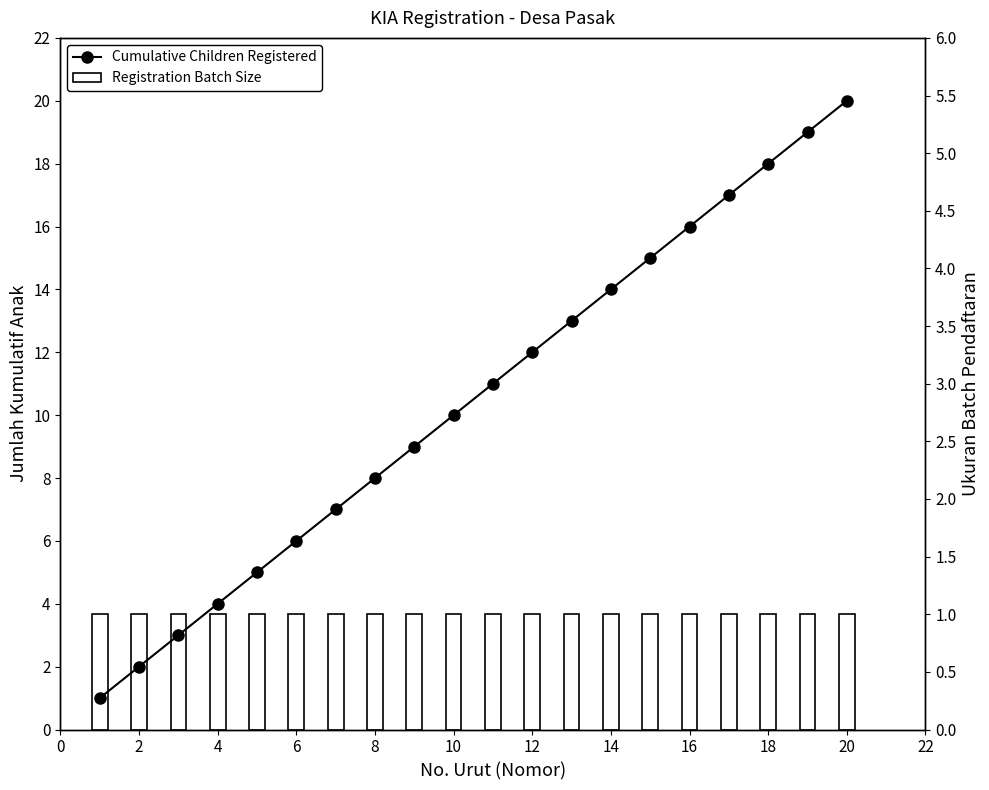

Does the chart contain stacked bars?

No